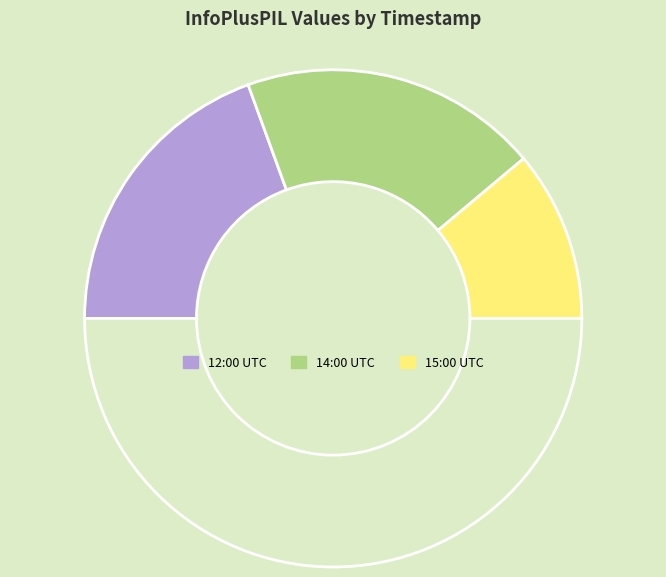

Is there a majority slice in this chart?

No